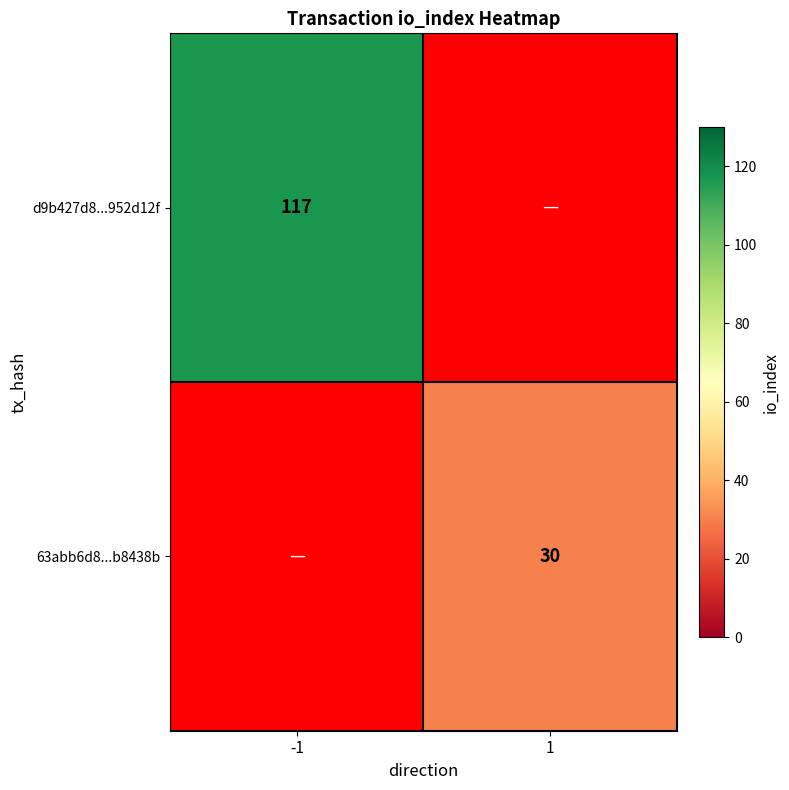

Is it true that d9b427d8...952d12f equals 34 at -1?

False